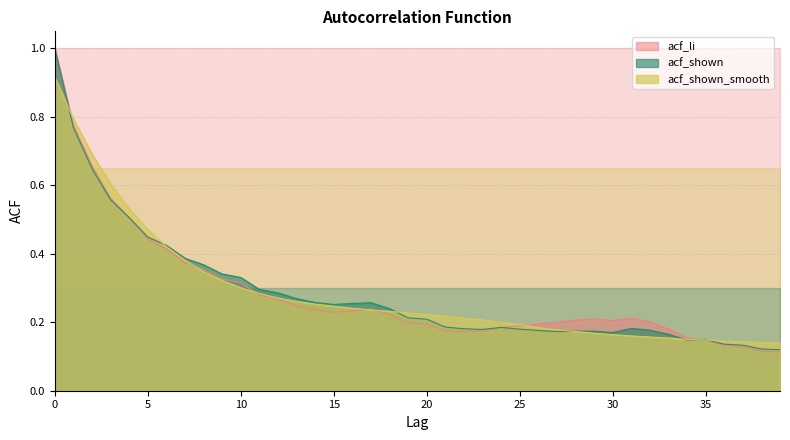

What is the maximum value for acf_shown_smooth?

0.9